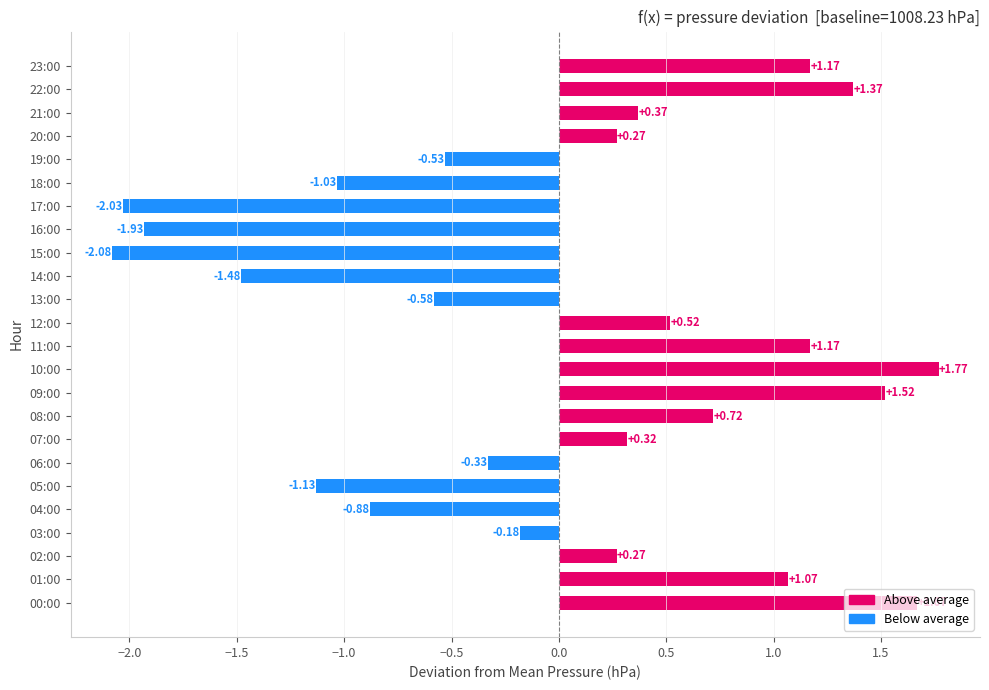

Which label corresponds to the smallest value in the chart?

15:00